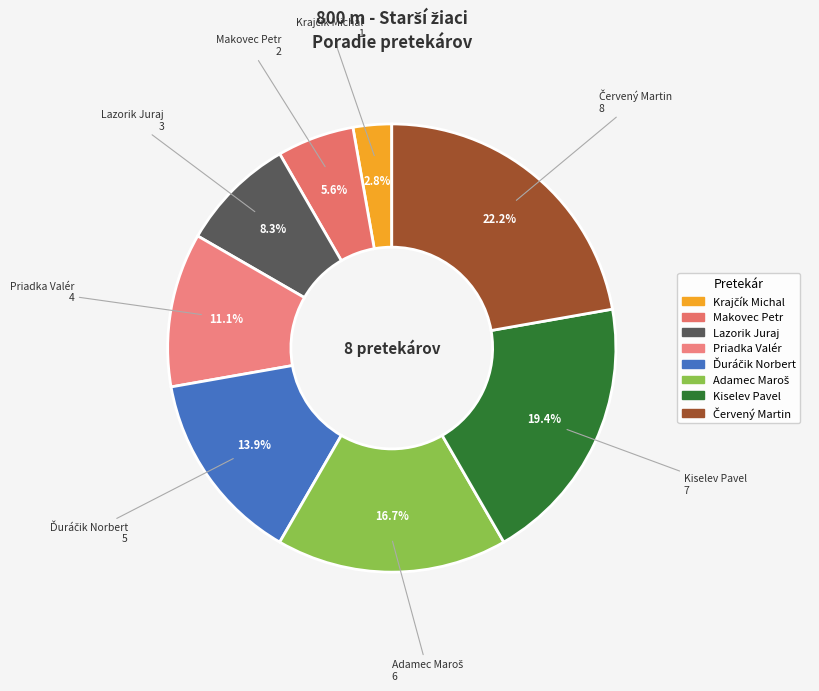

Is Lazorik Juraj the majority of the pie?

No